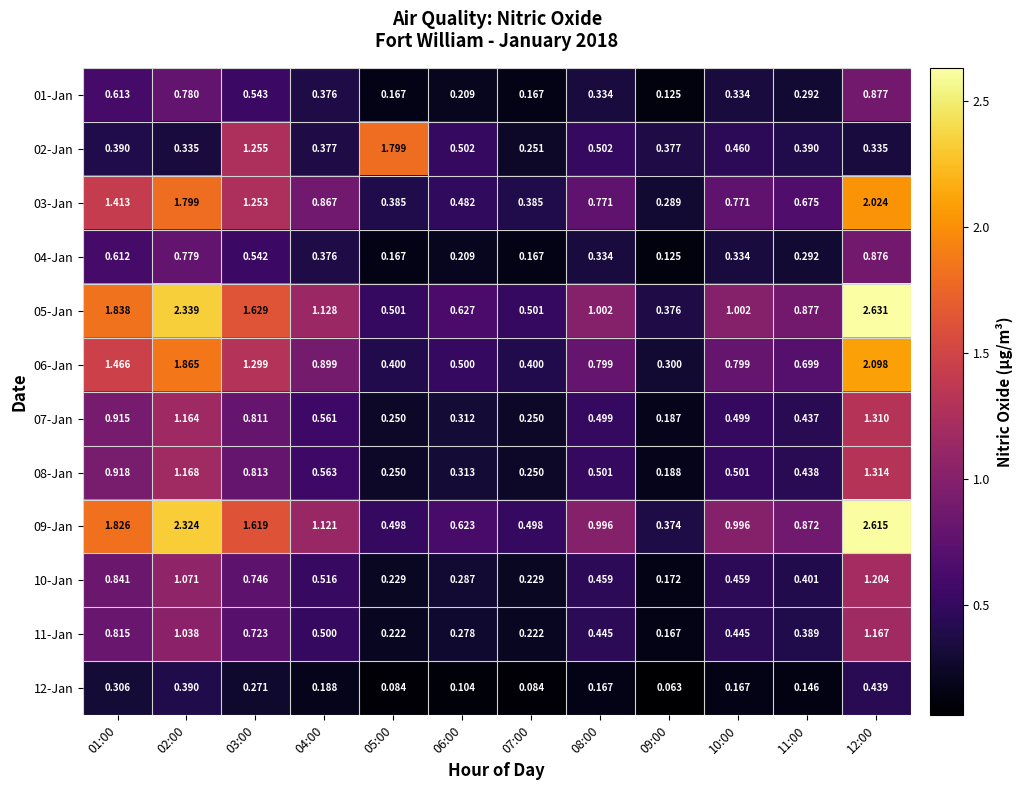

Which series has the largest total across all categories?

05-Jan